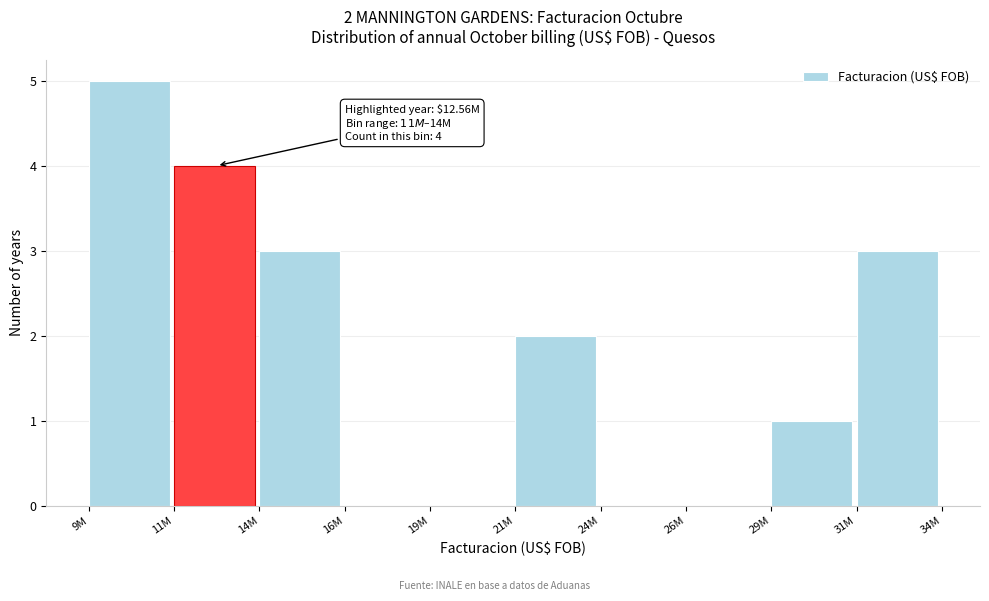

Reading left to right, what are all the values shown in this chart?

9M=5	11M=4	14M=3	16M=0	19M=0	21M=2	24M=0	26M=0	29M=1	31M=3